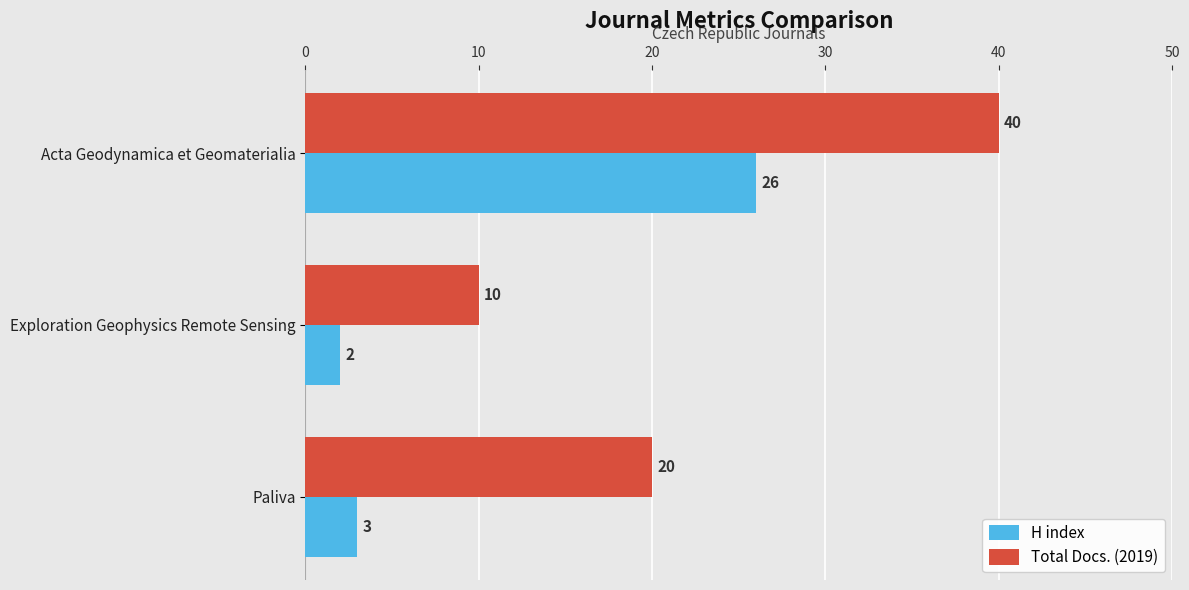

How many distinct data groups are displayed?

2